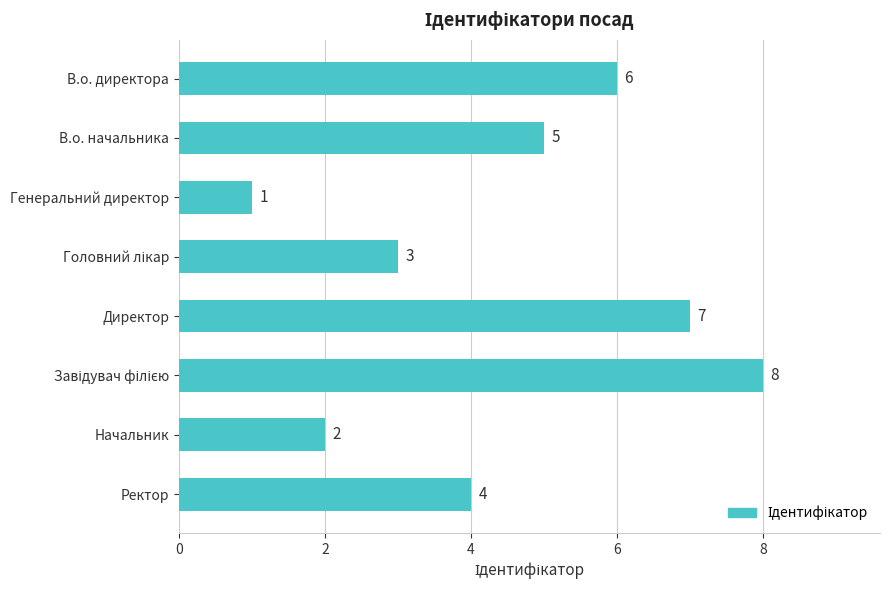

What is the greatest value displayed?

8